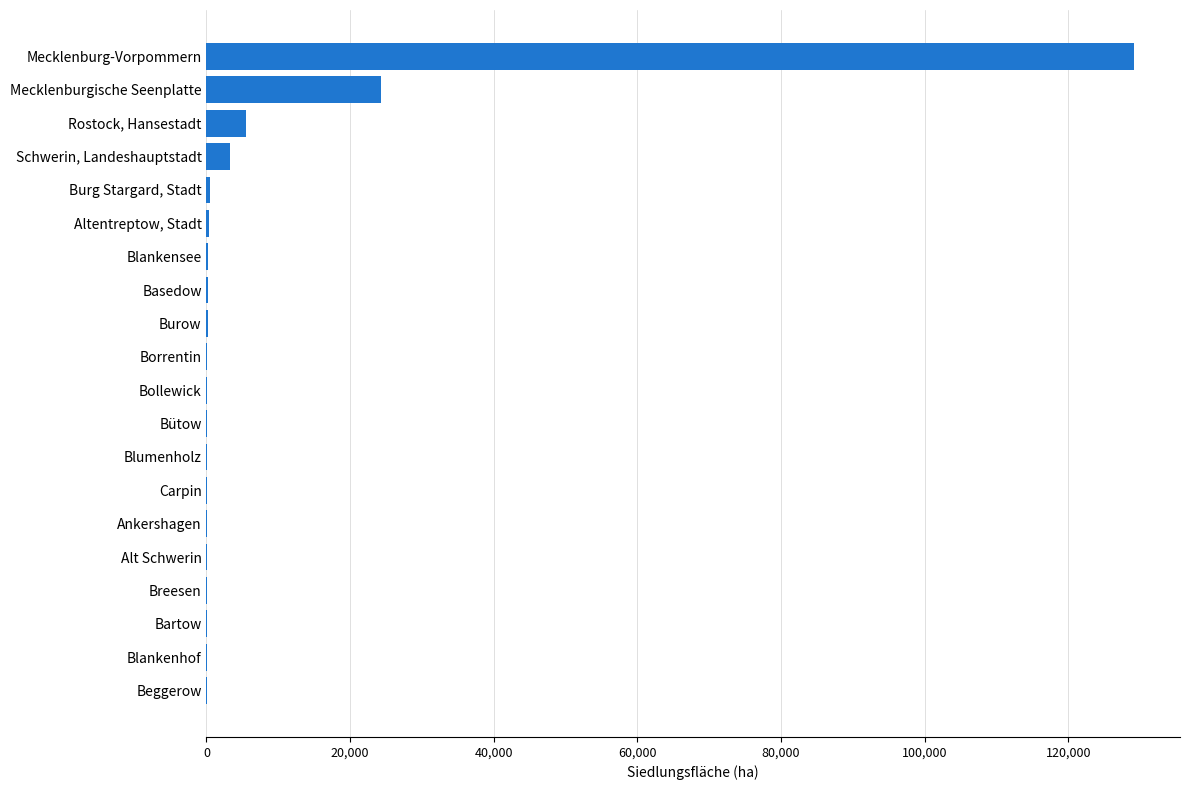

At which label is the value closest to 64577?

Mecklenburgische Seenplatte